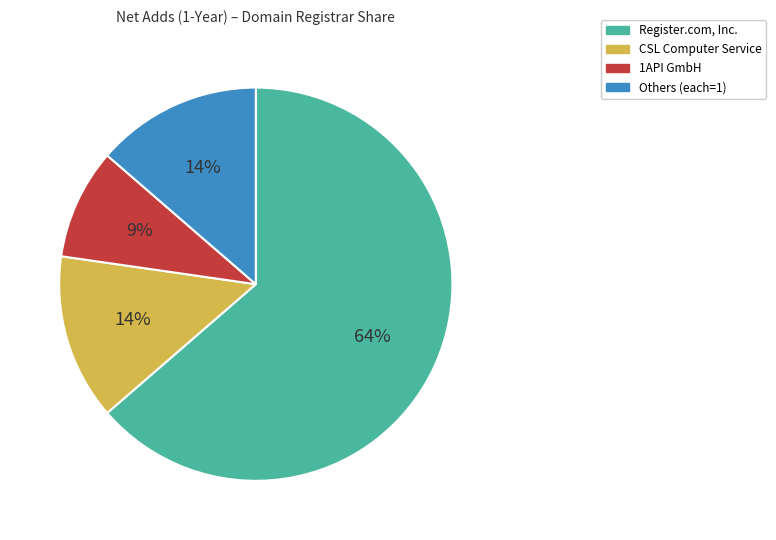

Is there a majority slice in this chart?

Yes